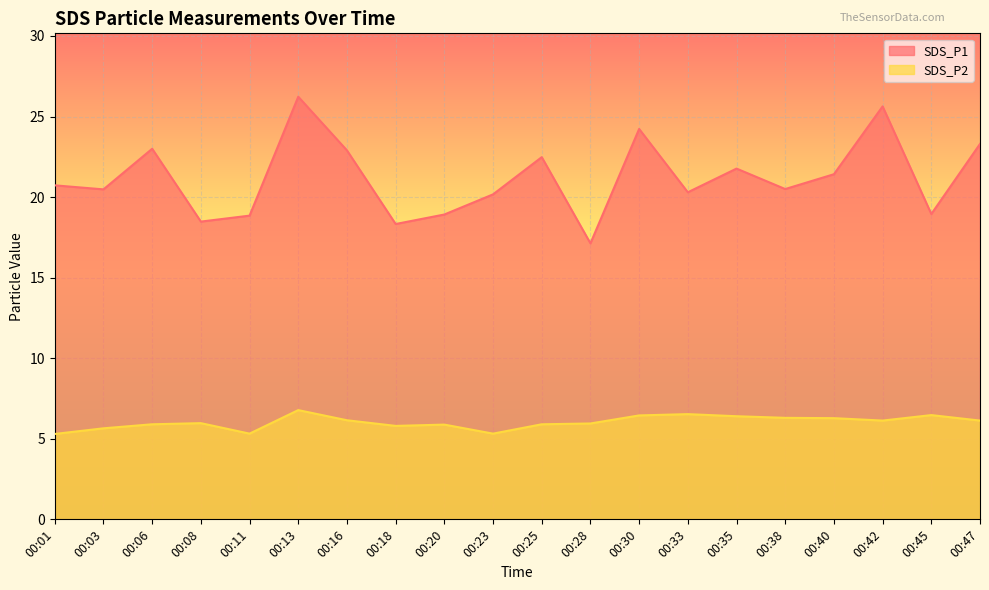

Between 00:18 and 00:25, which is larger?

00:25